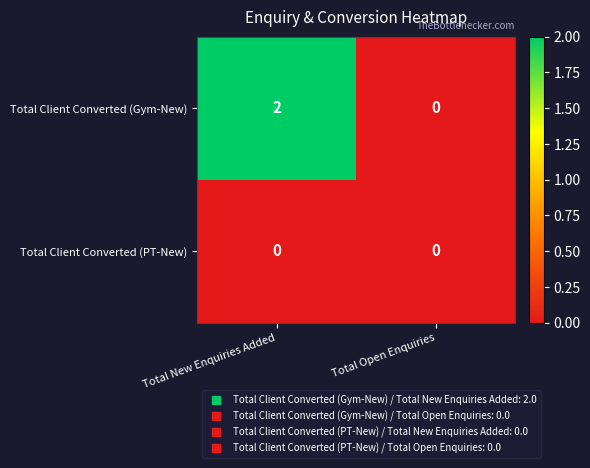

Reading left to right, extract all data points from this chart.

Total Client Converted (Gym-New): 2	0
Total Client Converted (PT-New): 0	0